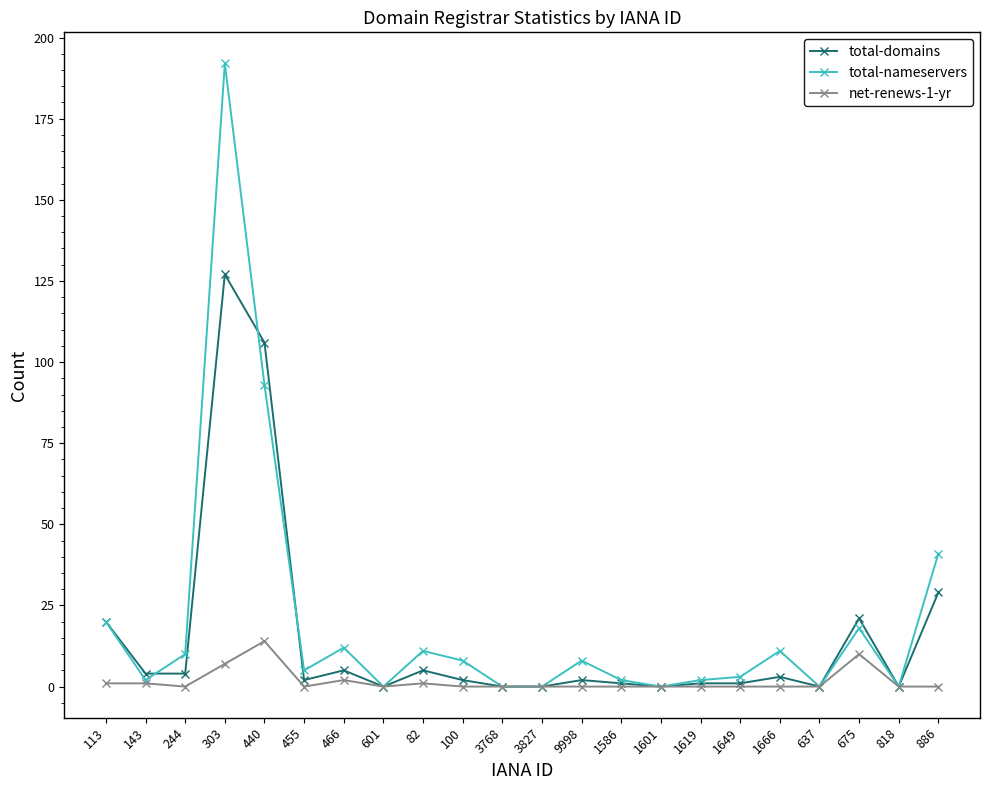

Which series has the largest total across all categories?

total-nameservers